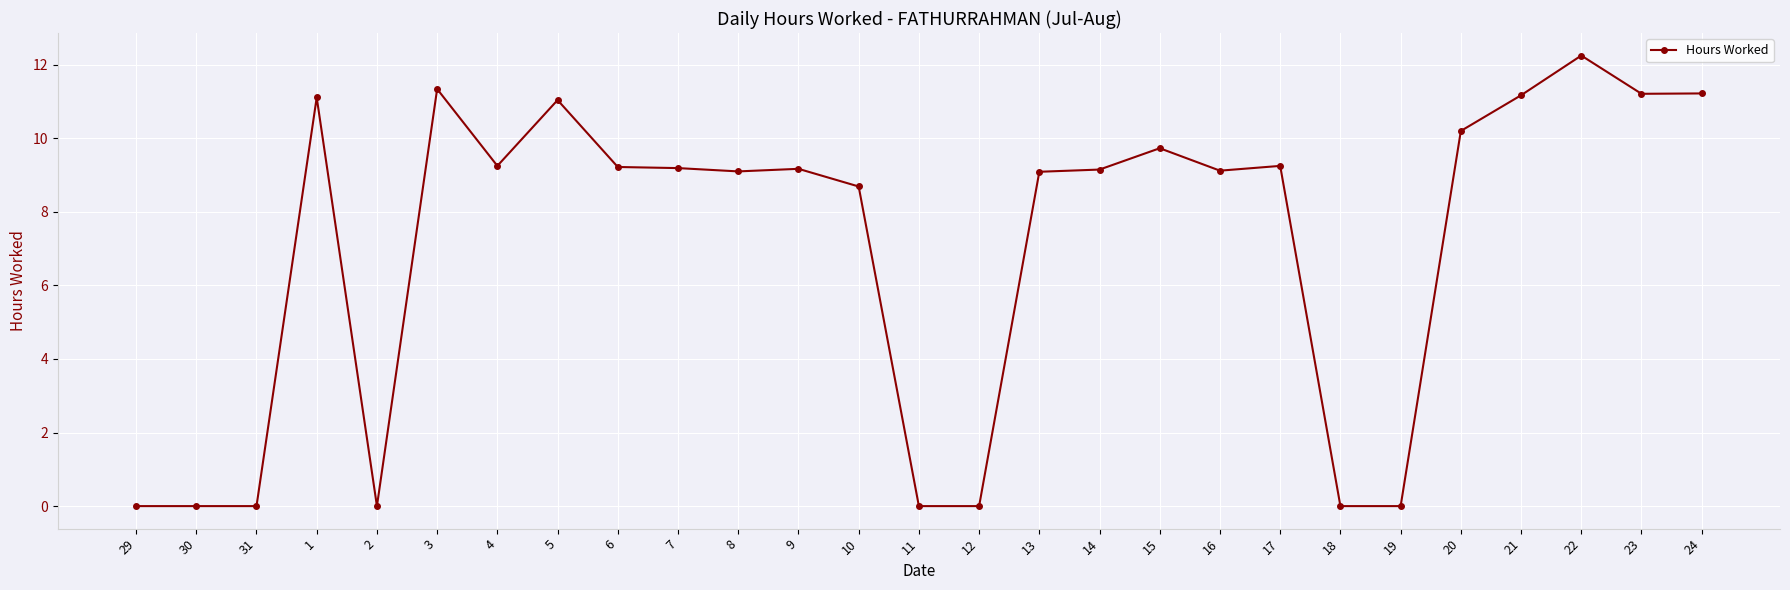

How many categories are shown in the chart?

27